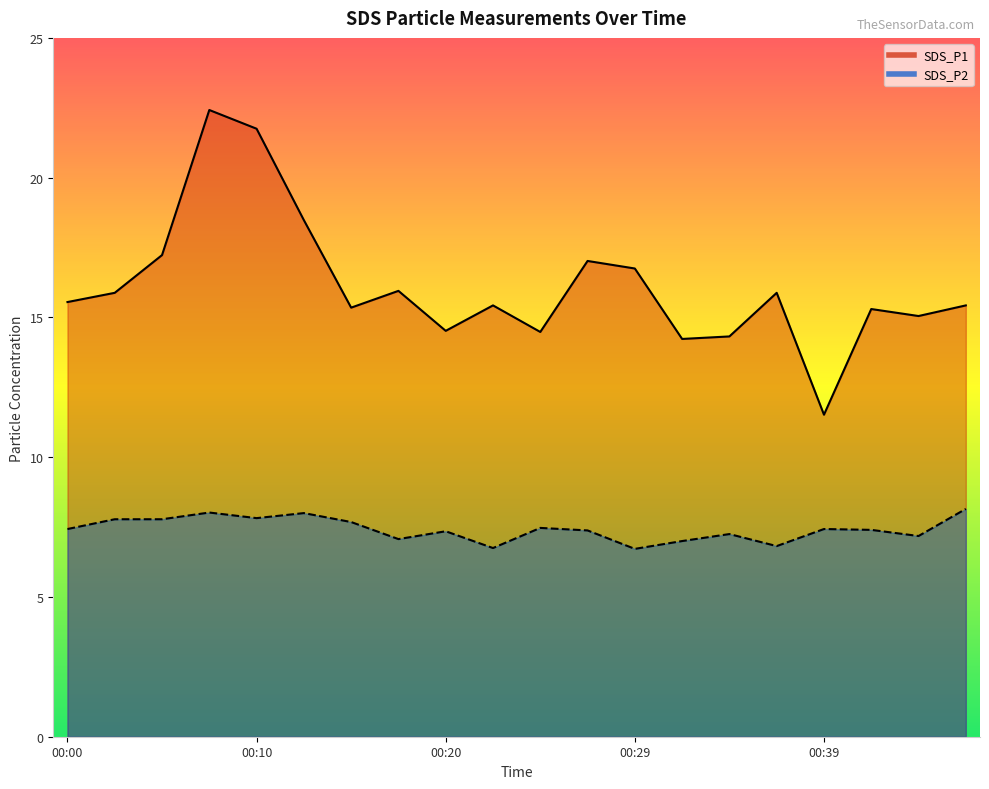

How many categories are shown in the chart?

20